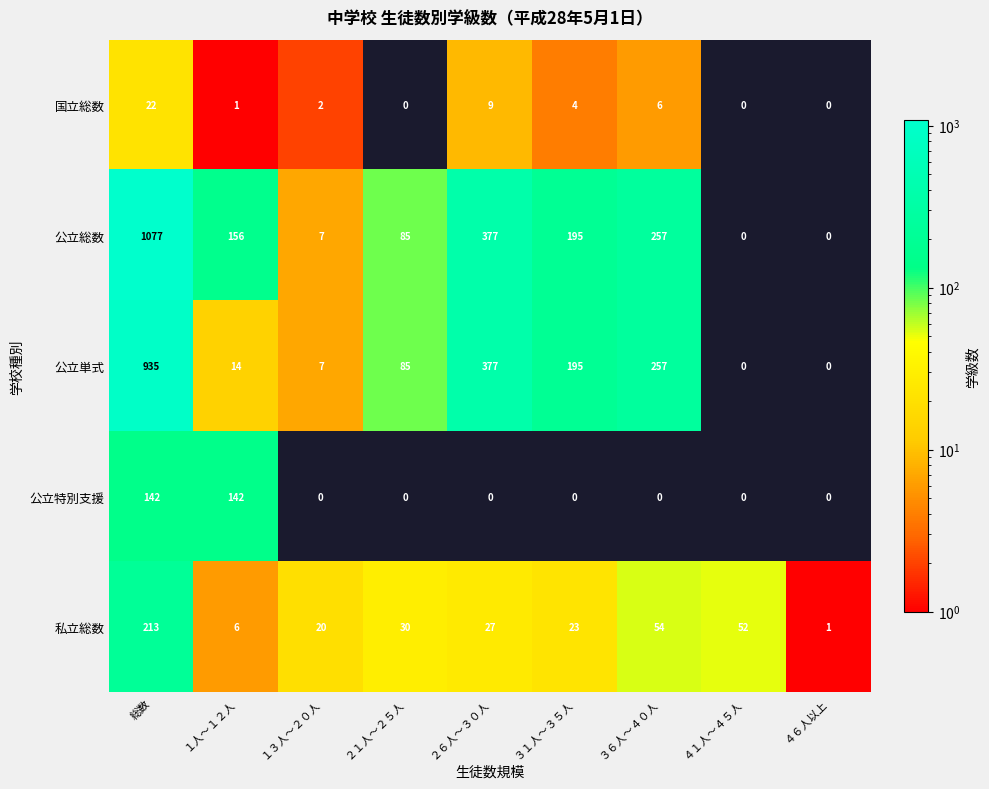

List the series in order of their peak value, highest first.

公立総数, 公立単式, 私立総数, 公立特別支援, 国立総数